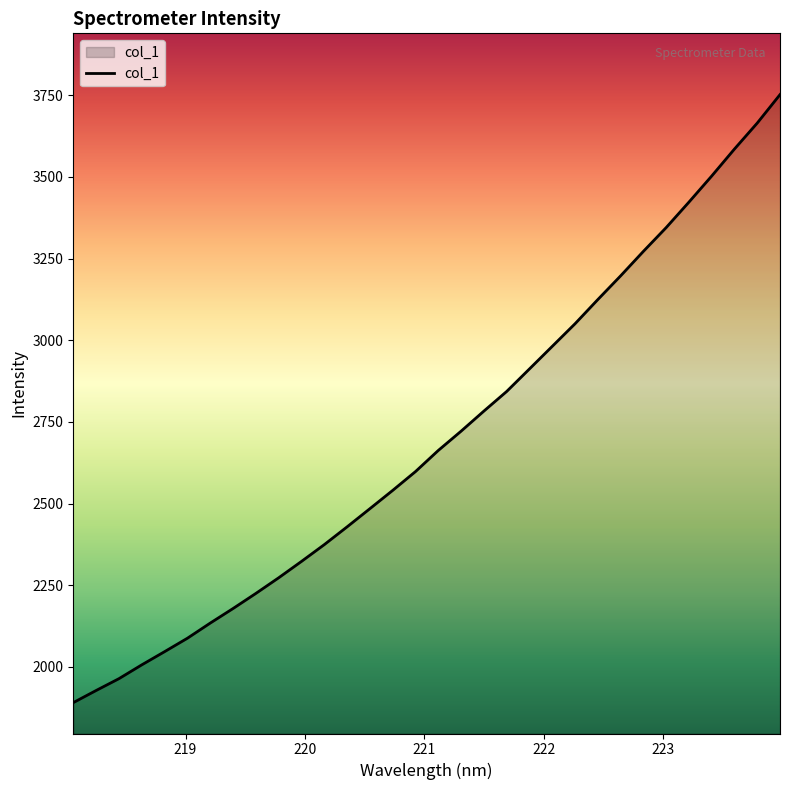

What is the difference between the maximum and second lowest values?

1824.3